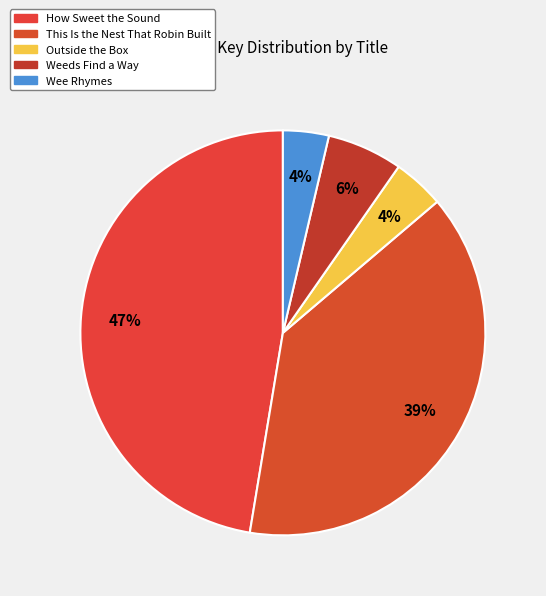

To the nearest percent, what portion does Weeds Find a Way represent?

6%